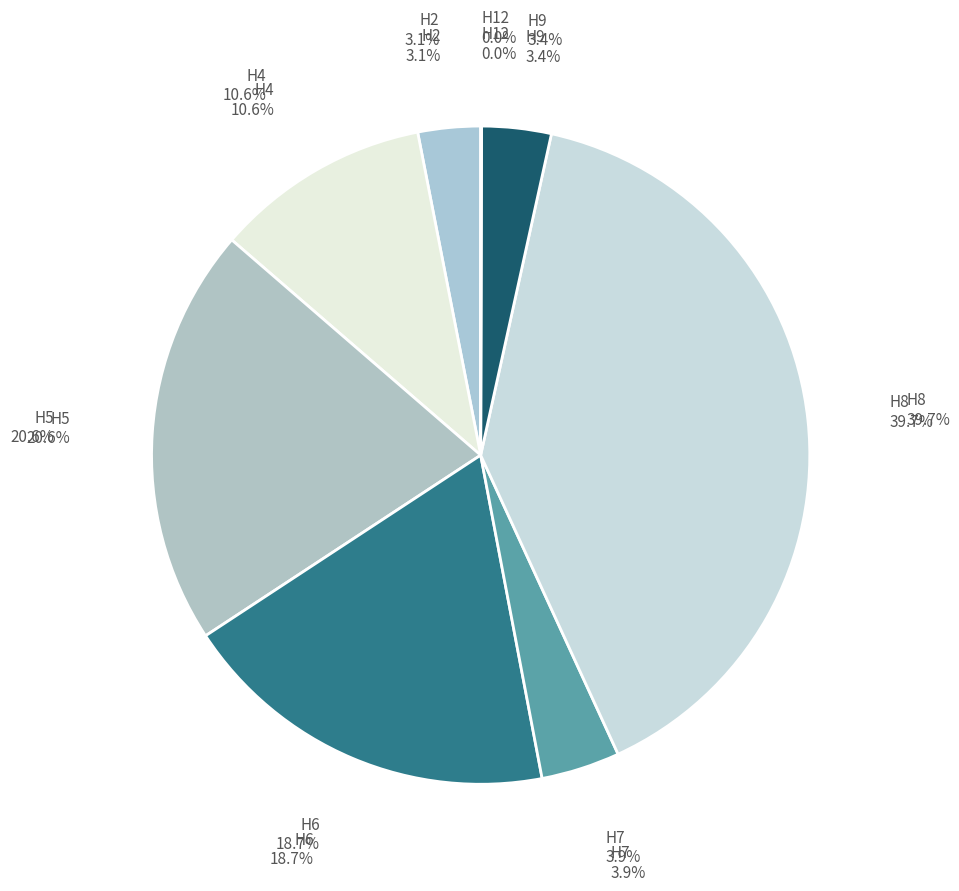

How many segments does this pie chart have?

8